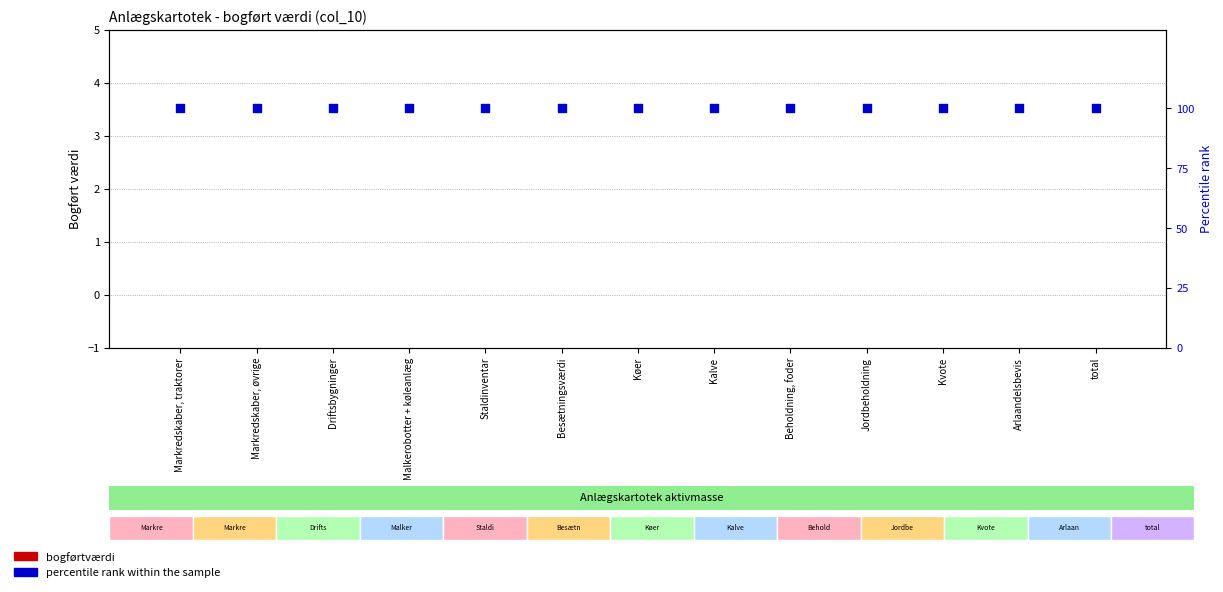

What is the total value across all series at Kalve?

100